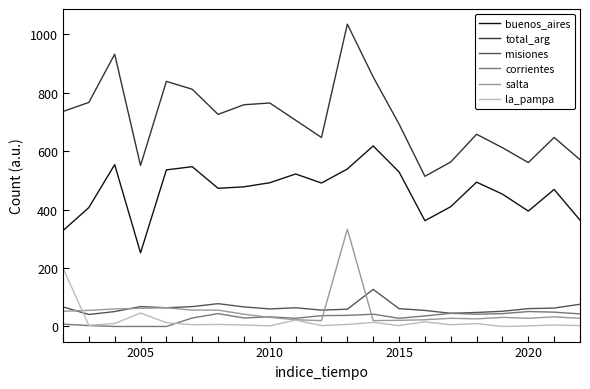

List the series in order of their peak value, lowest first.

corrientes, misiones, la_pampa, salta, buenos_aires, total_arg